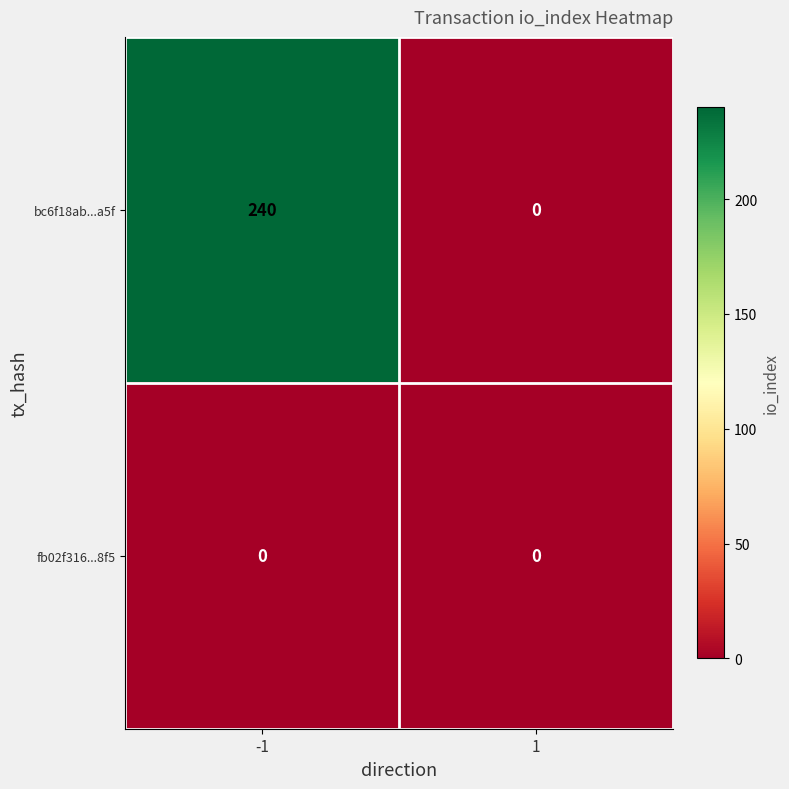

Which series has the largest total across all categories?

bc6f18ab...a5f